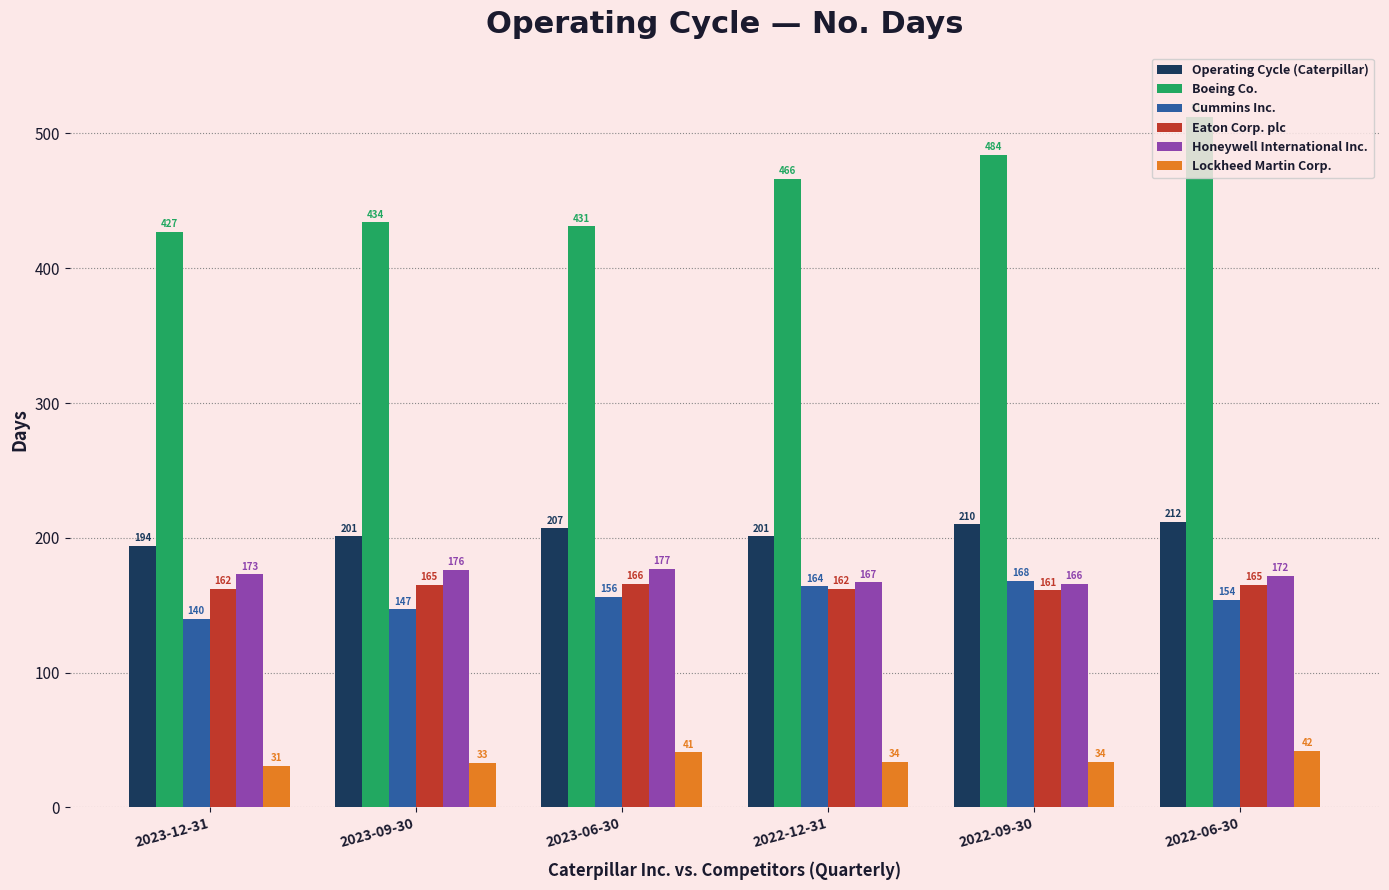

What is the approximate value of Boeing Co. at 2023-06-30, to the nearest 10?

430